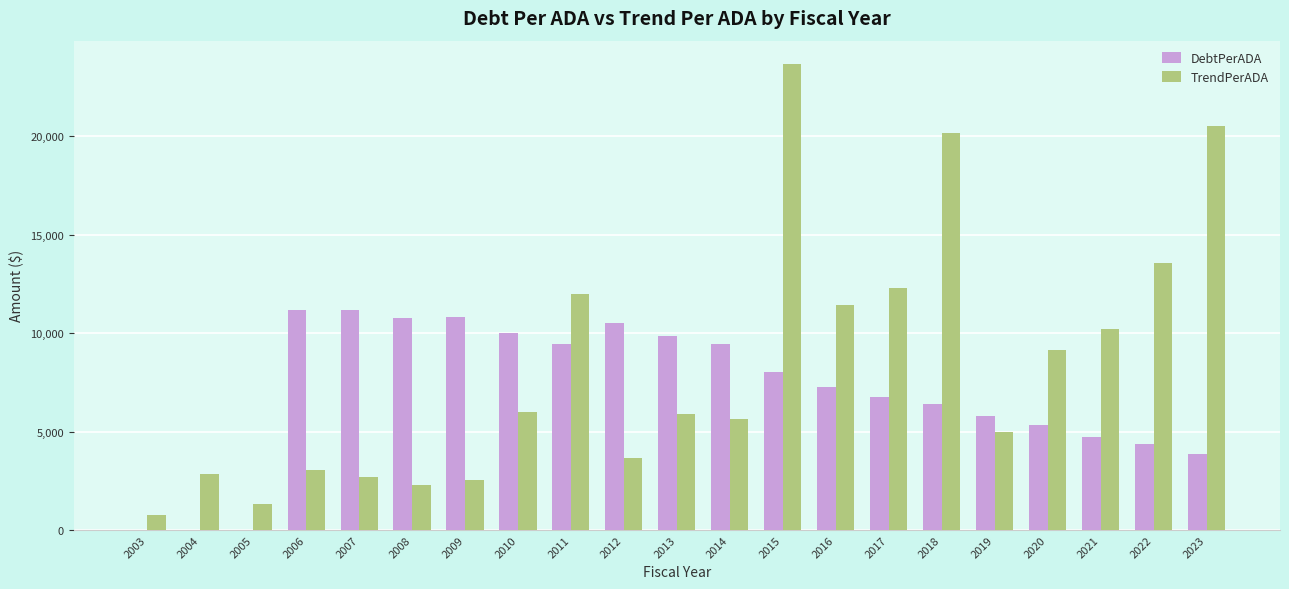

What is the sum of the TrendPerADA values at 2014 and 2018?

25811.3